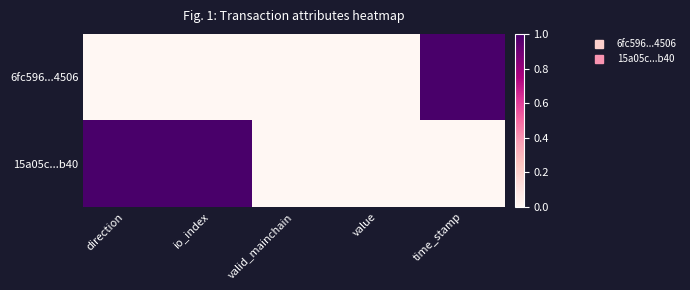

At which category is the sum across all series the highest?

direction